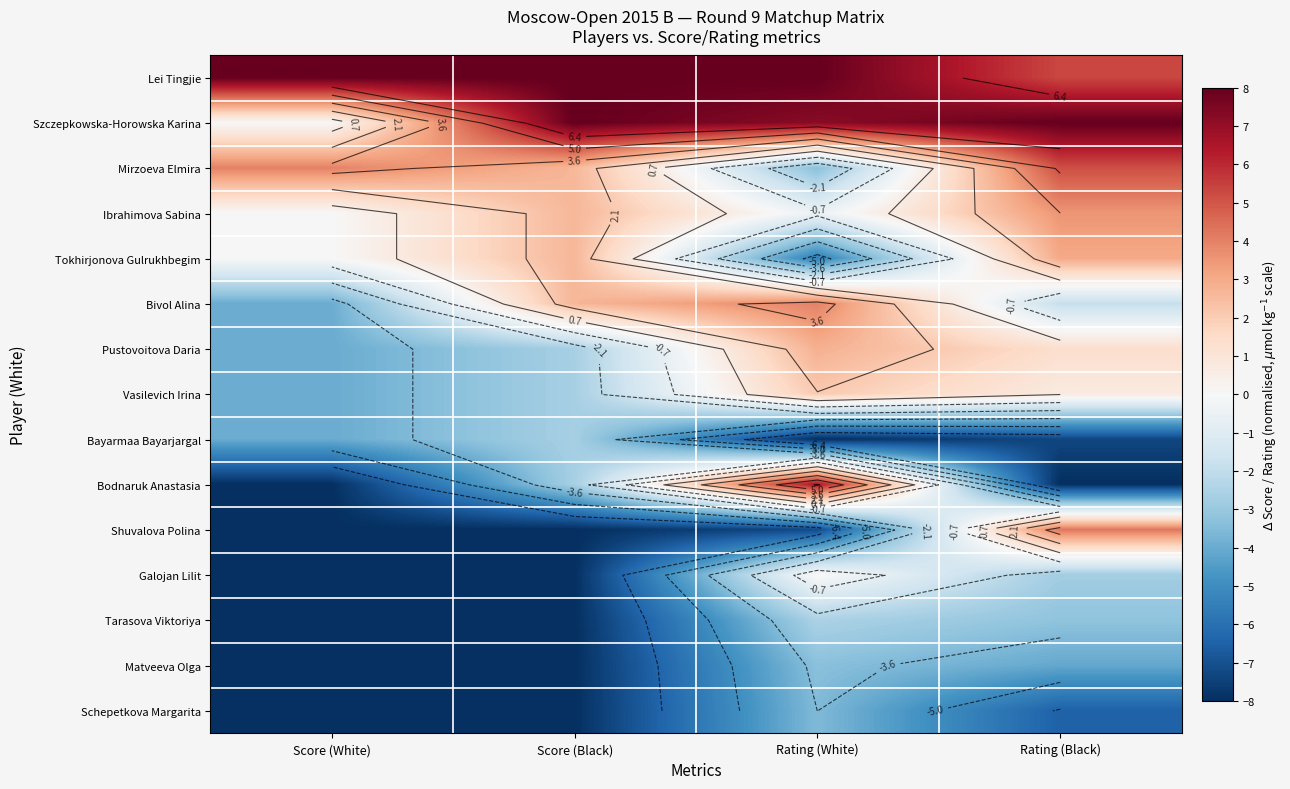

What is the average value of the Tokhirjonova Gulrukhbegim series?

0.1